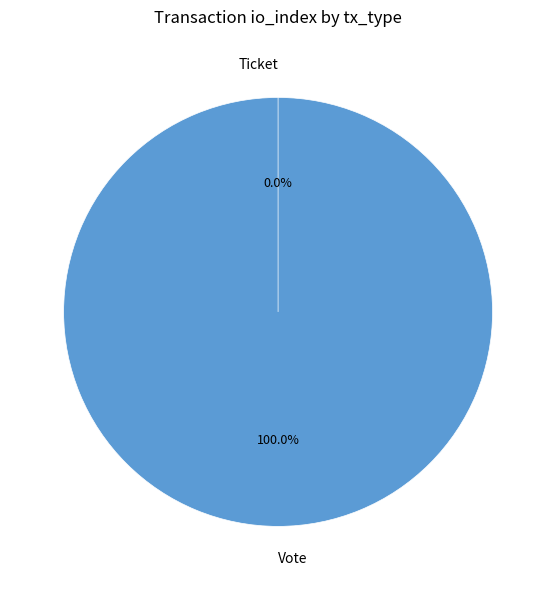

To the nearest percent, what is the average slice percentage?

50%